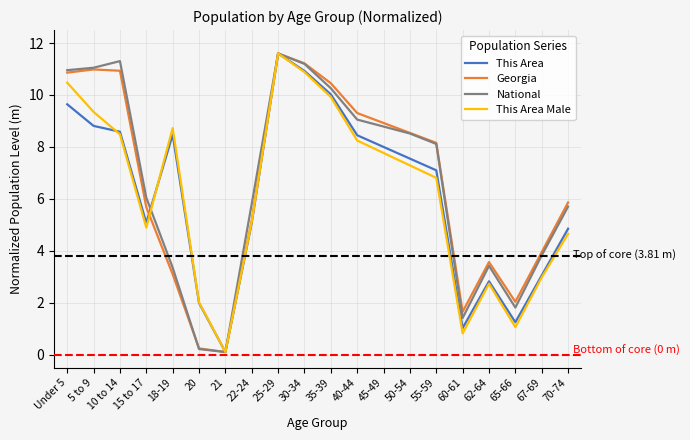

At which label does This Area Male reach its minimum?

21